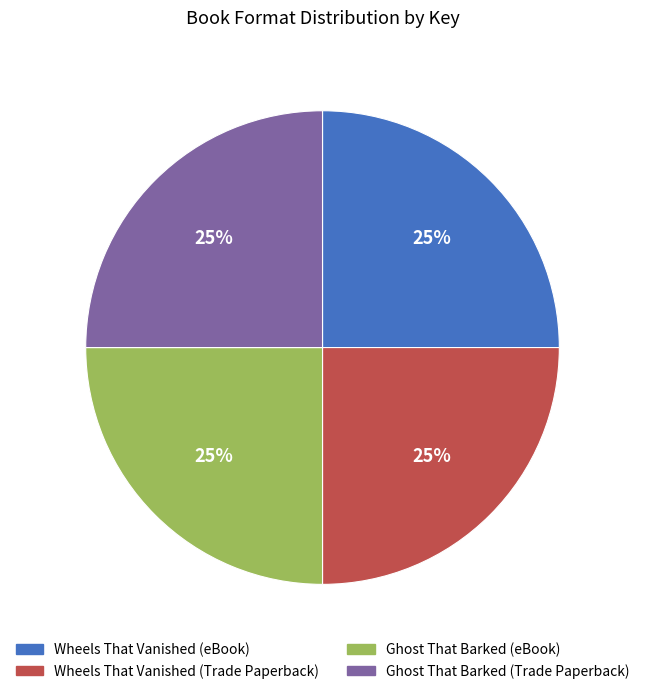

Does Wheels That Vanished (Trade Paperback) represent more than half of the total?

No